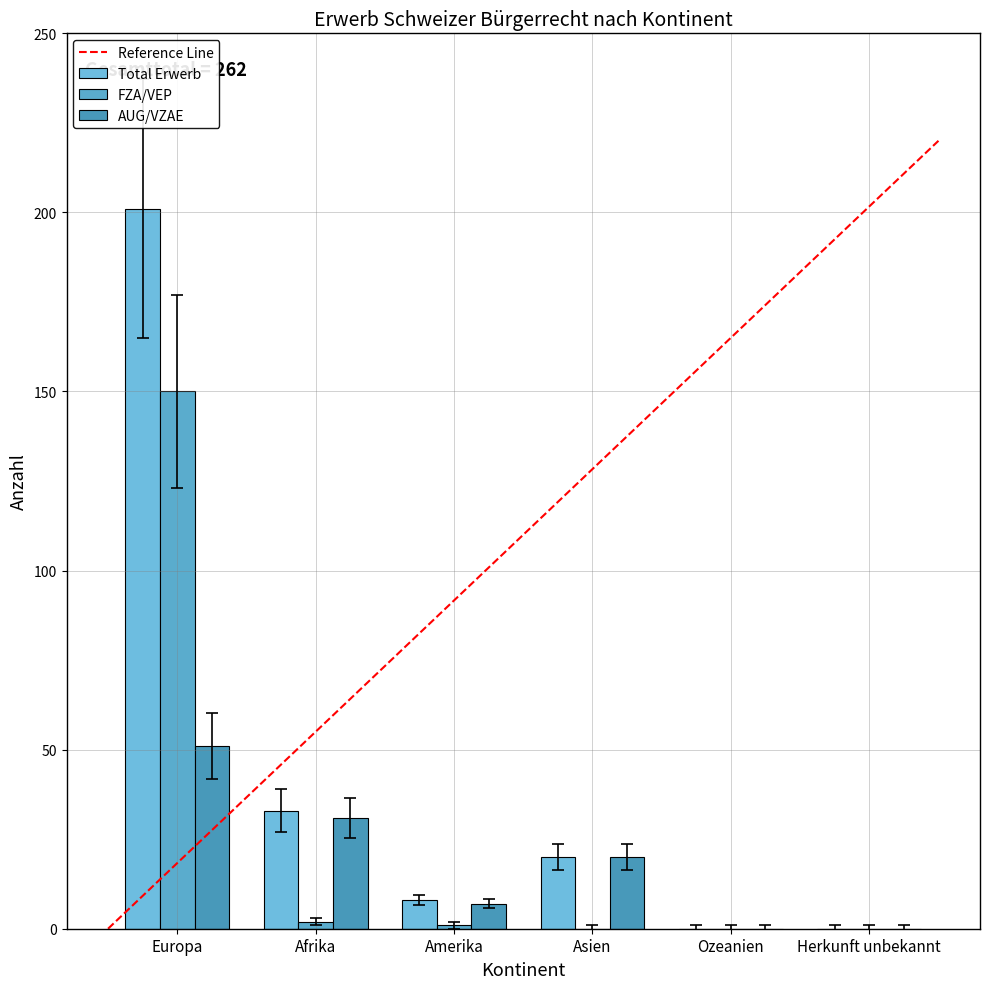

Reading right to left, transcribe all the data shown in this chart.

Total Erwerb: 0	0	20	8	33	201
FZA/VEP: 0	0	0	1	2	150
AUG/VZAE: 0	0	20	7	31	51